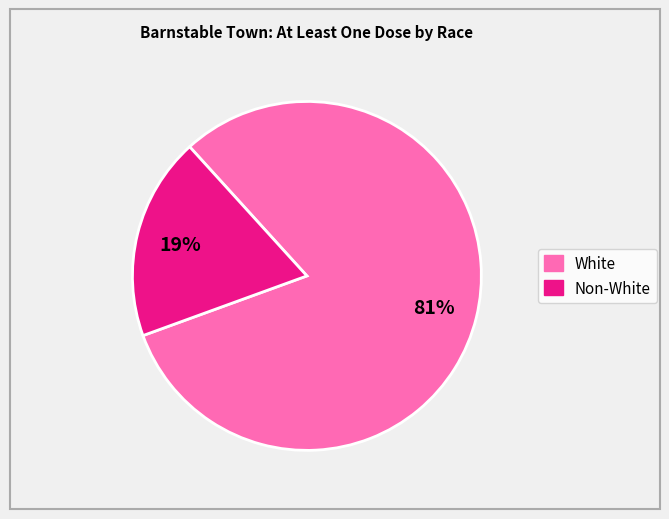

How many slices are in this pie chart?

2